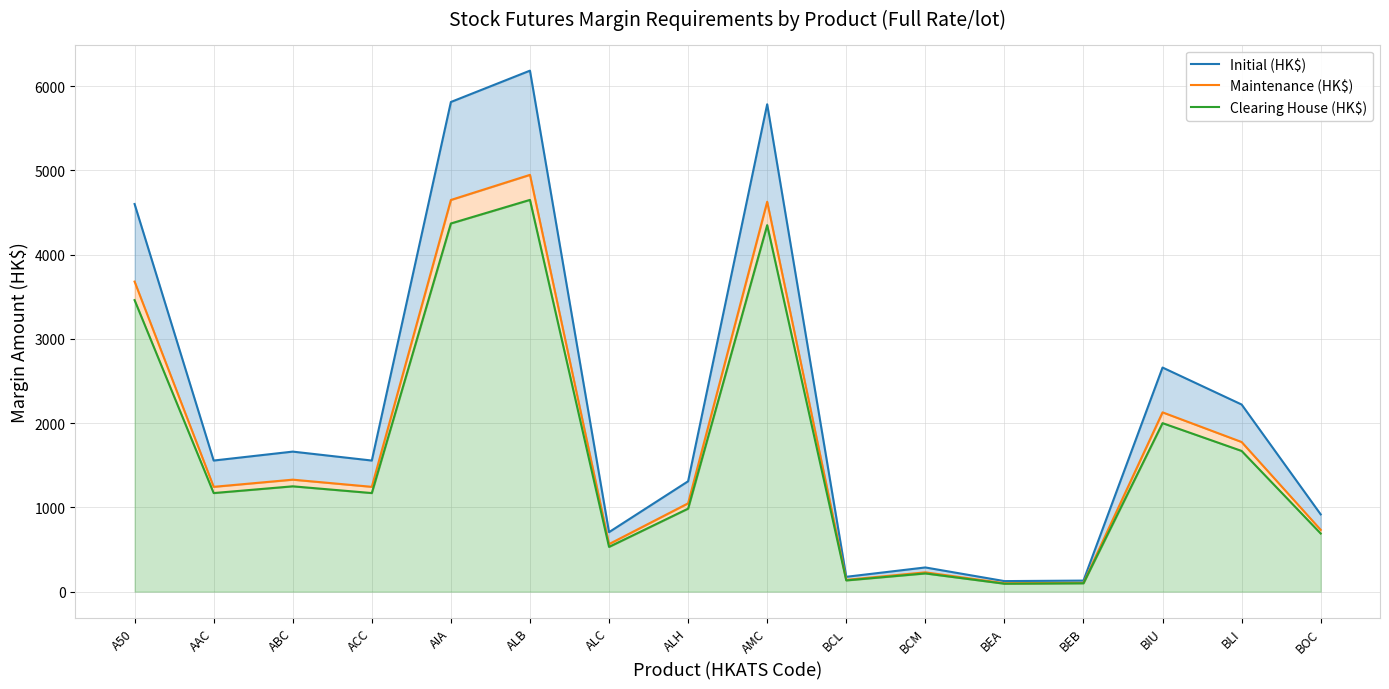

What is the spread (max minus min) of values at BOC?

227